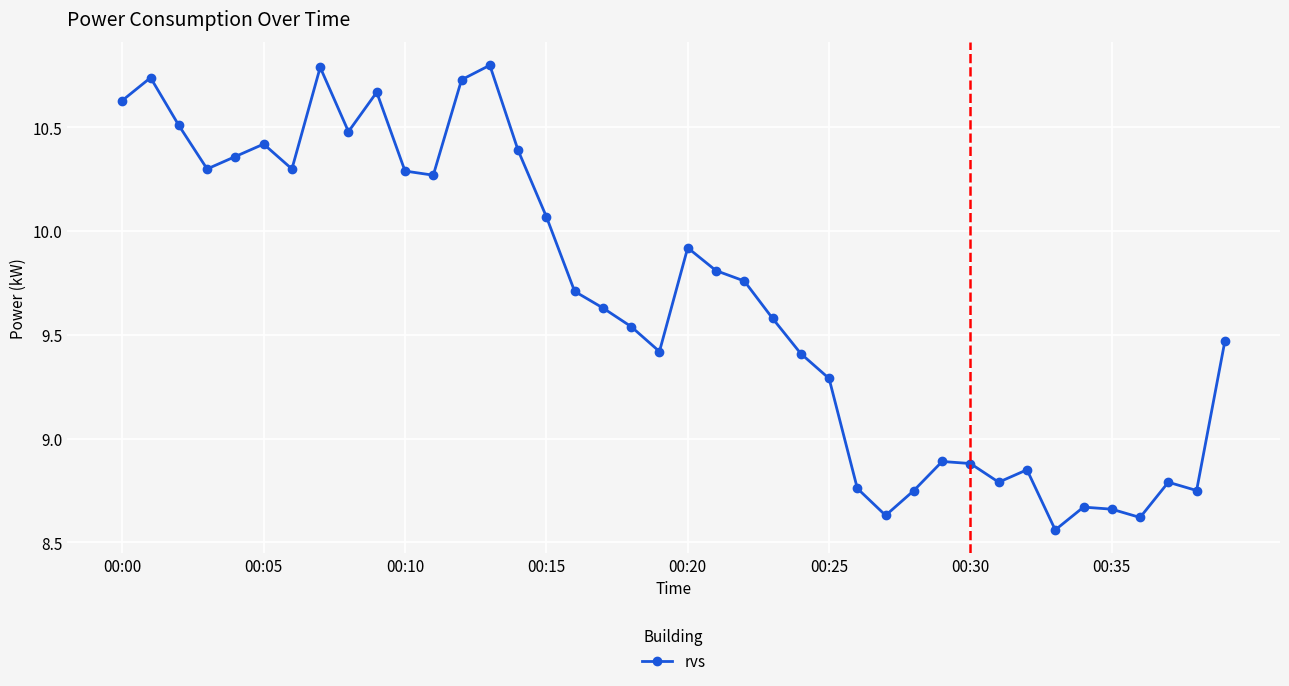

How many interior local valleys (lower than both neighbors) does the data have?

10